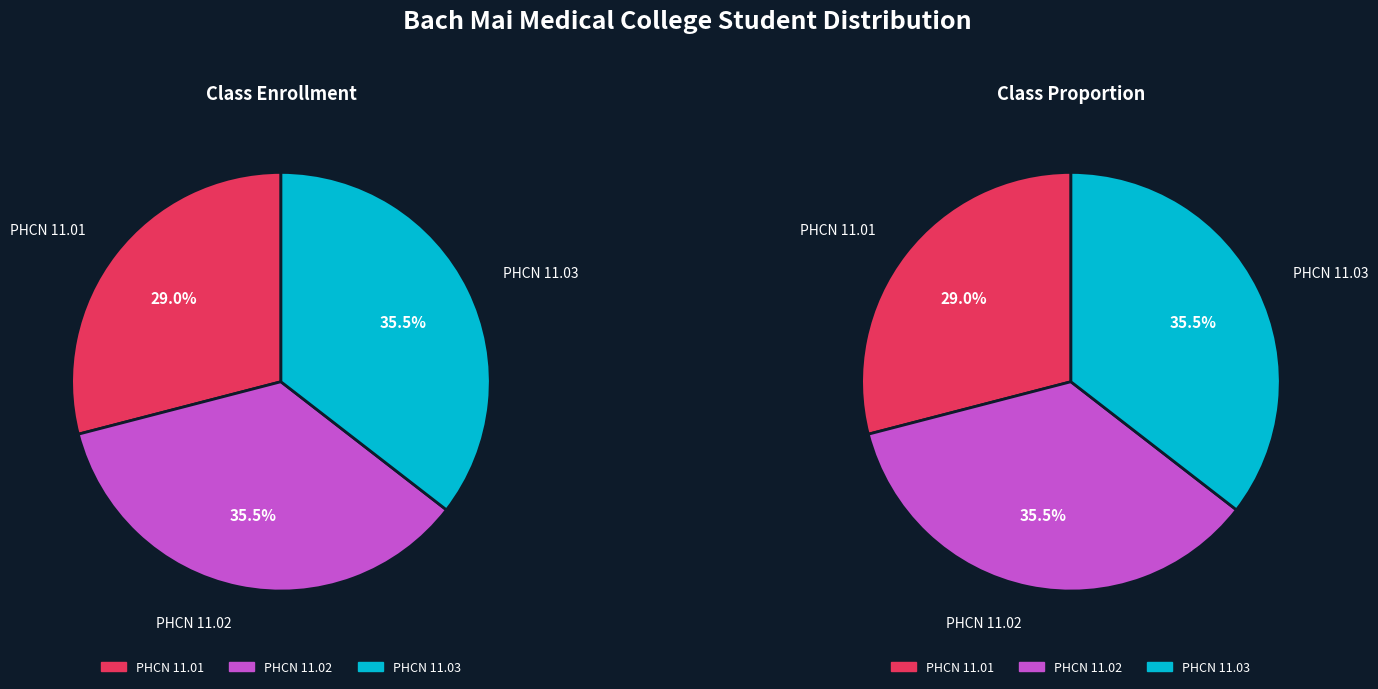

Which slice is the smallest?

PHCN 11.01